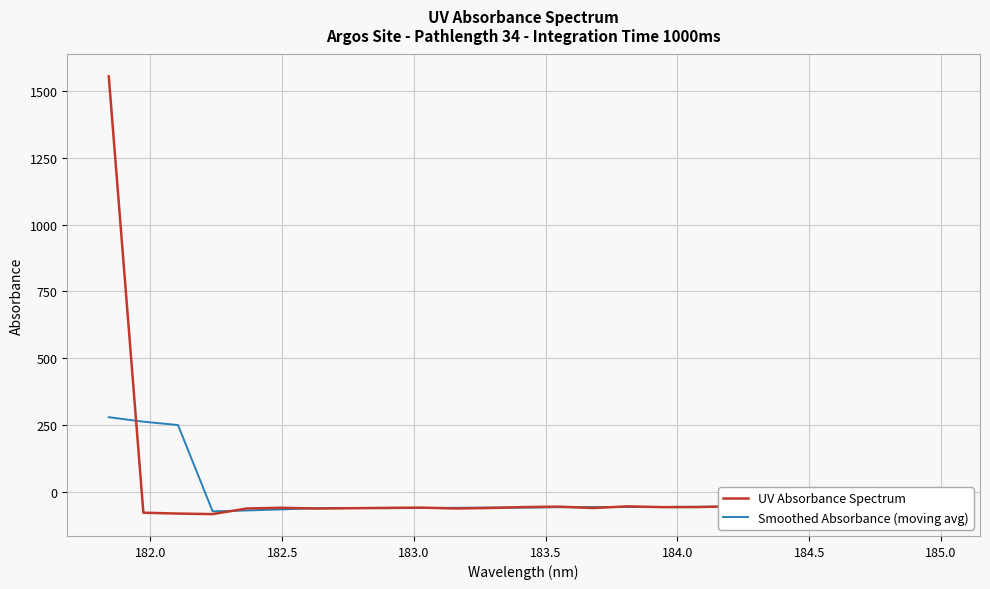

What is the greatest value displayed?

1555.3